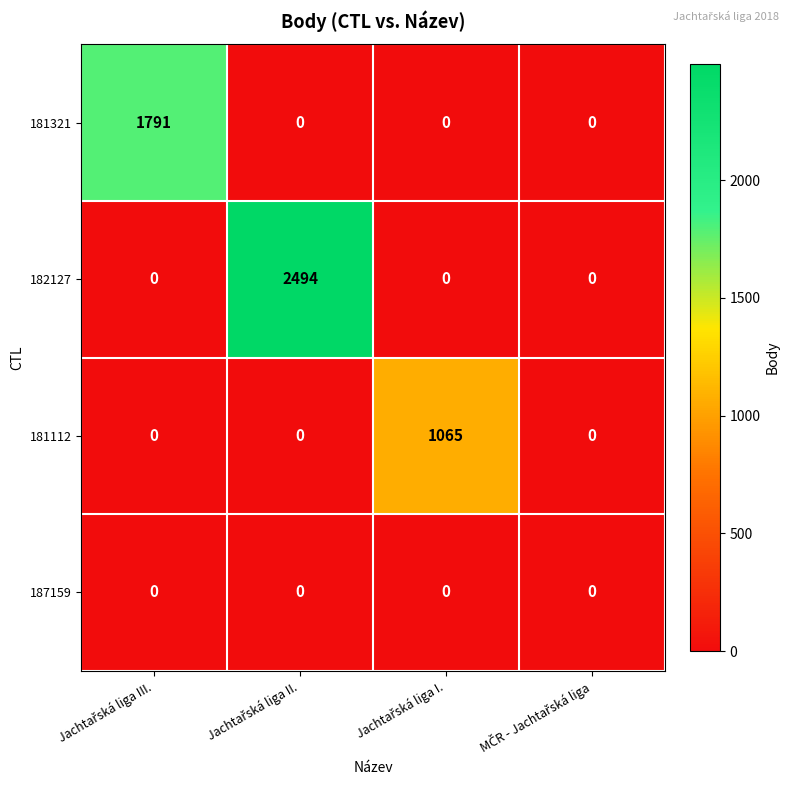

Which series has the largest range (max minus min)?

182127